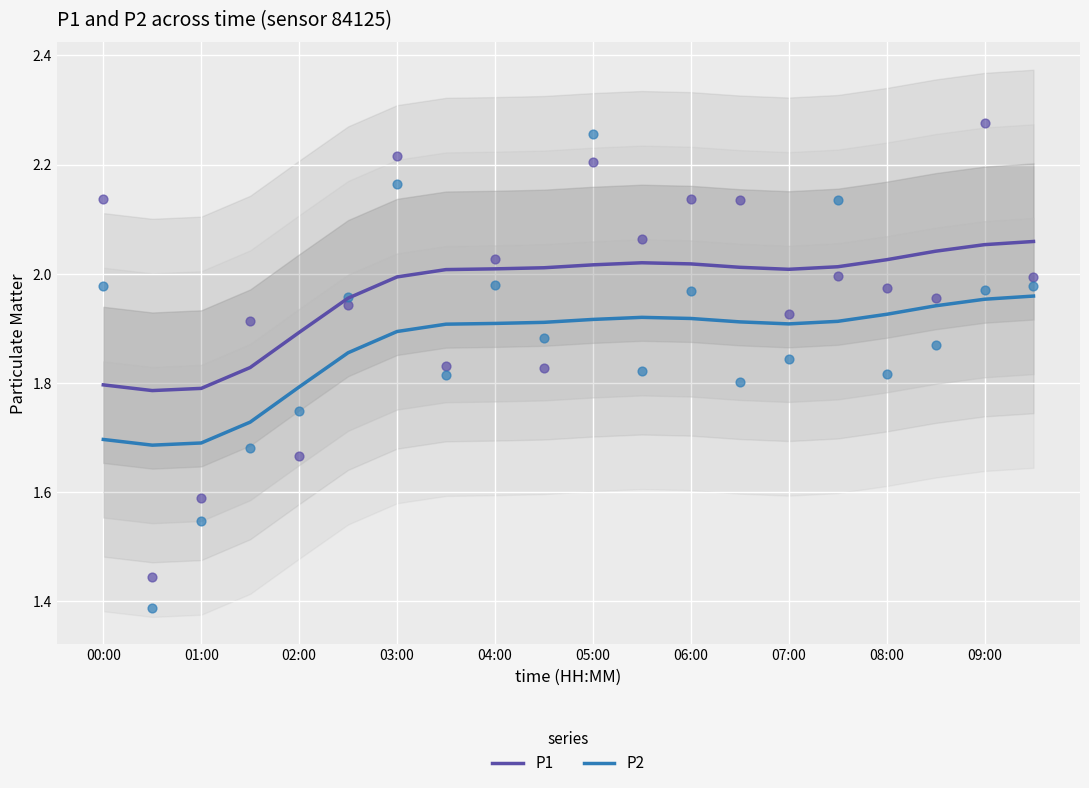

At how many categories does at least one series exceed 2?

13